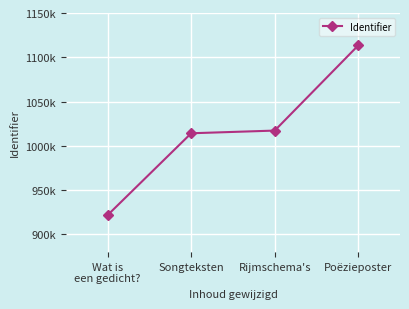

Reading left to right, list all the values displayed in this chart.

Wat is
een gedicht?=921847	Songteksten=1014202	Rijmschema's=1017234	Poëzieposter=1113393